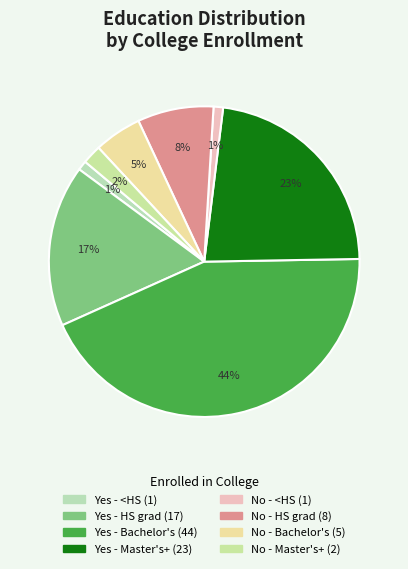

What is the smallest slice in the pie chart?

Yes - Less than
high school